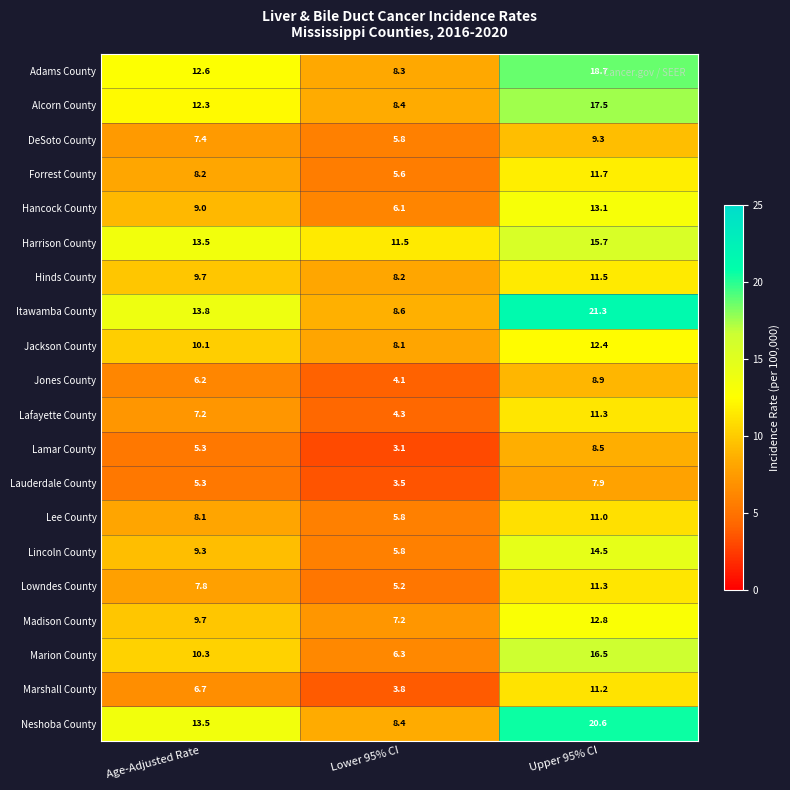

Is it true that Jones County equals 4.1 at Lower 95% CI?

True